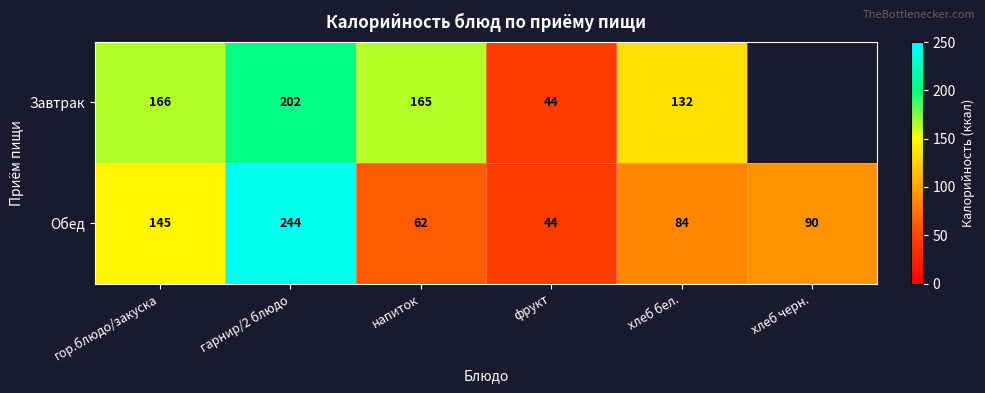

Between гор.блюдо/закуска and гарнир/2 блюдо, which series saw the biggest shift?

Обед